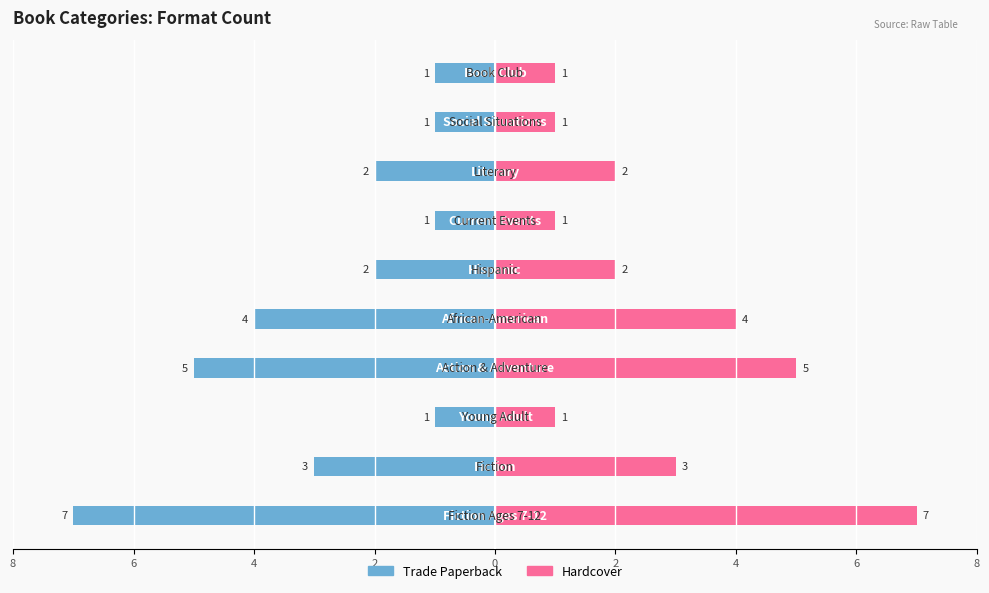

How many groups of bars are there?

10